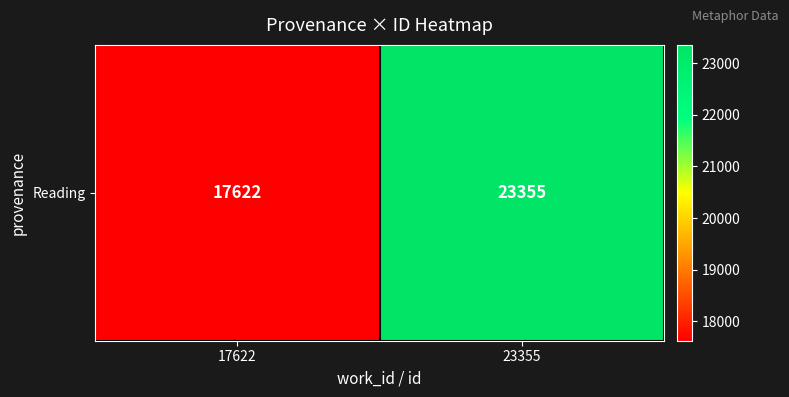

At which label is the value closest to 20488?

17622